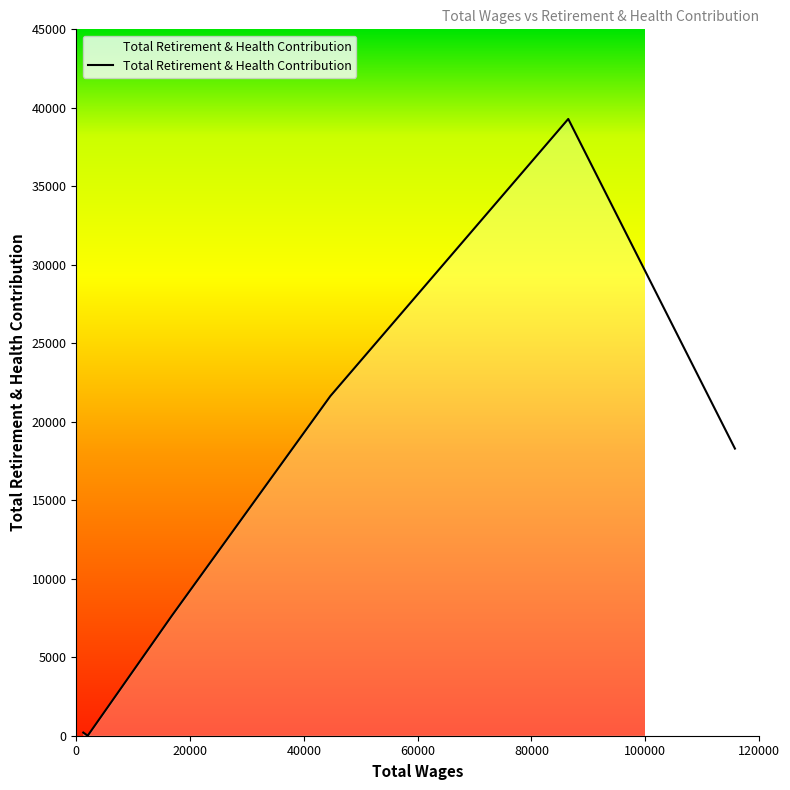

What is the difference between the maximum and minimum values?

39290.3